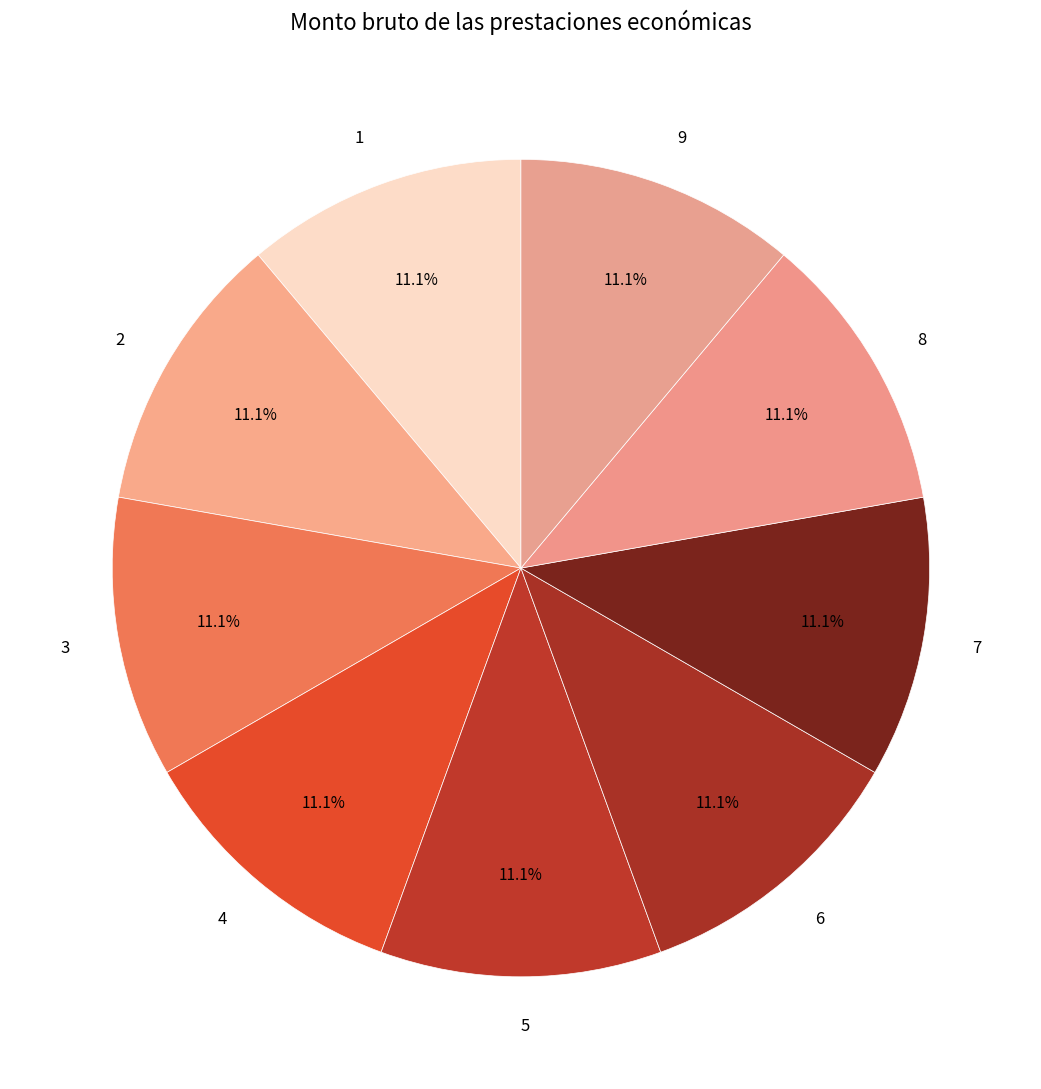

Combined, do 7 and 9 account for over 50%?

No